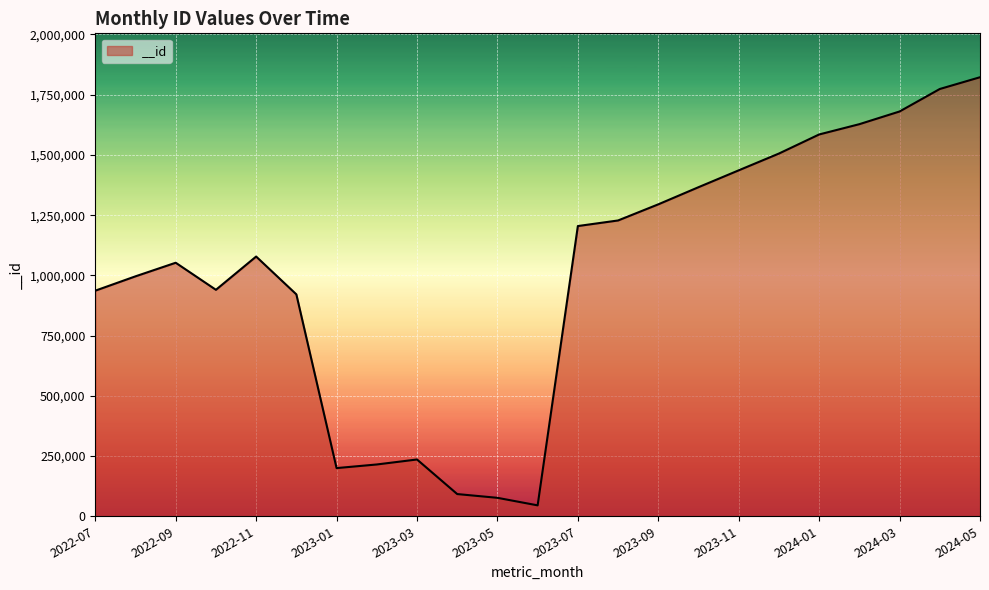

What is the change in value from 2023-07 to 2024-03?

+475573